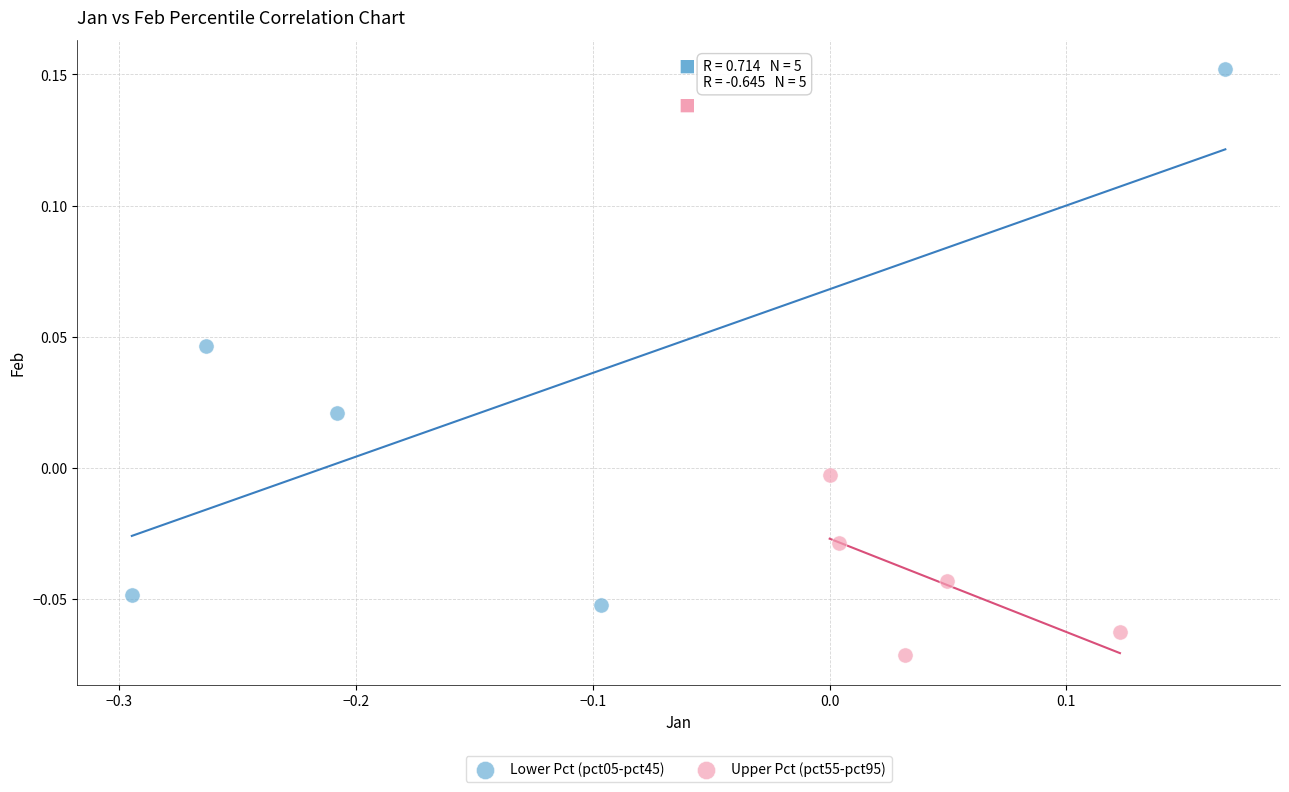

Which series has the widest spread of Y values?

Lower Pct (pct05-pct45)